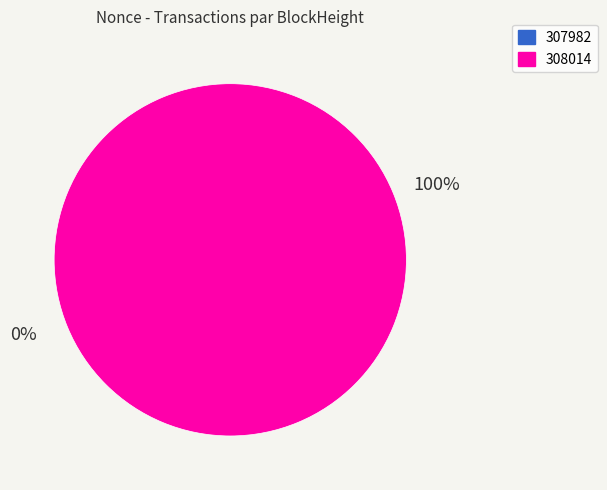

Rank the categories by value from highest to lowest.

307982, 308014